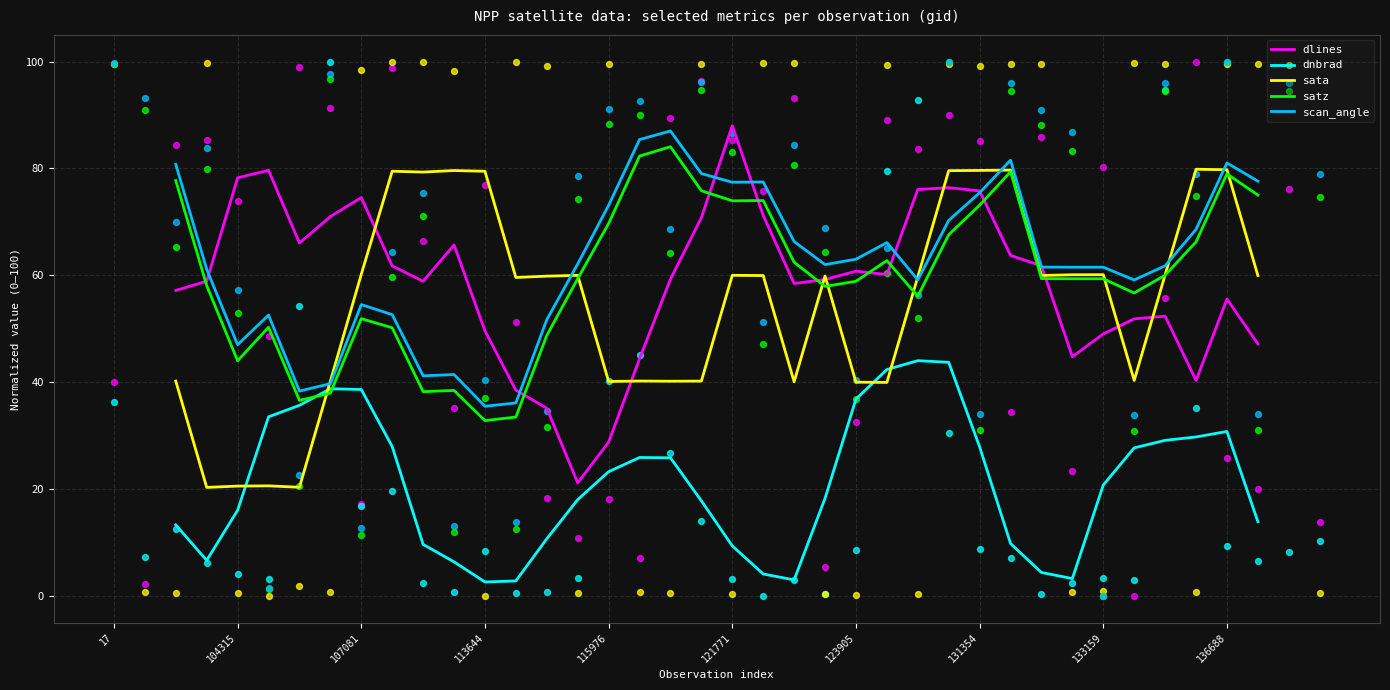

The dlines series shows 78.3 at 104315. True or false?

True